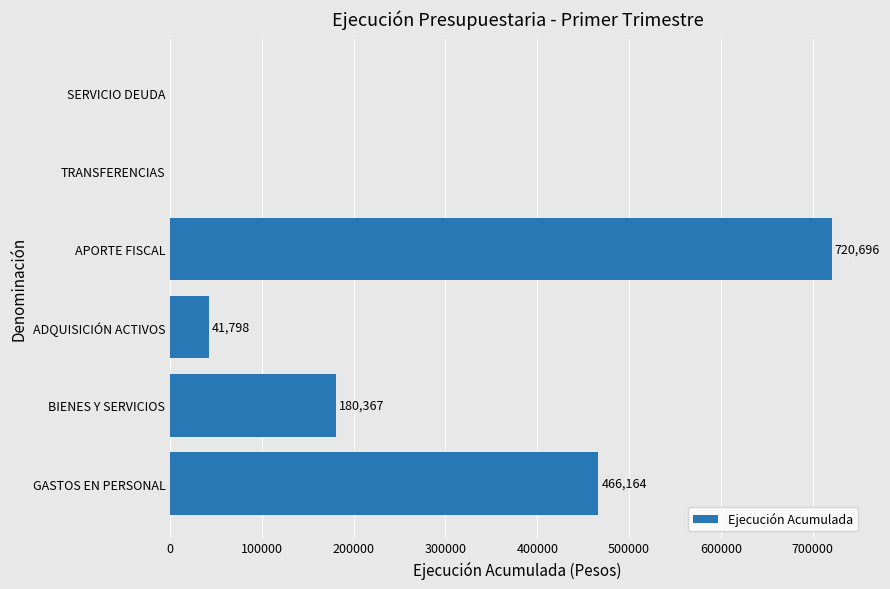

What is the approximate value at GASTOS EN PERSONAL?

466164